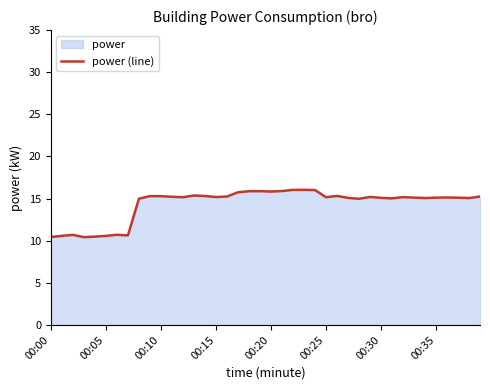

What is the greatest value displayed?

16.0